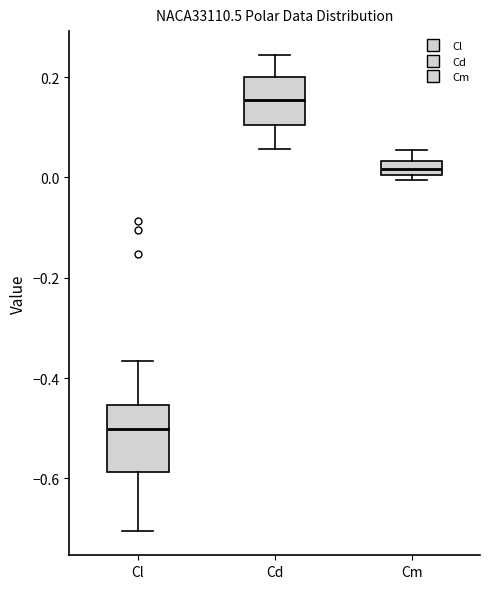

Which box is the tallest, from its lower edge to its upper edge?

Cl